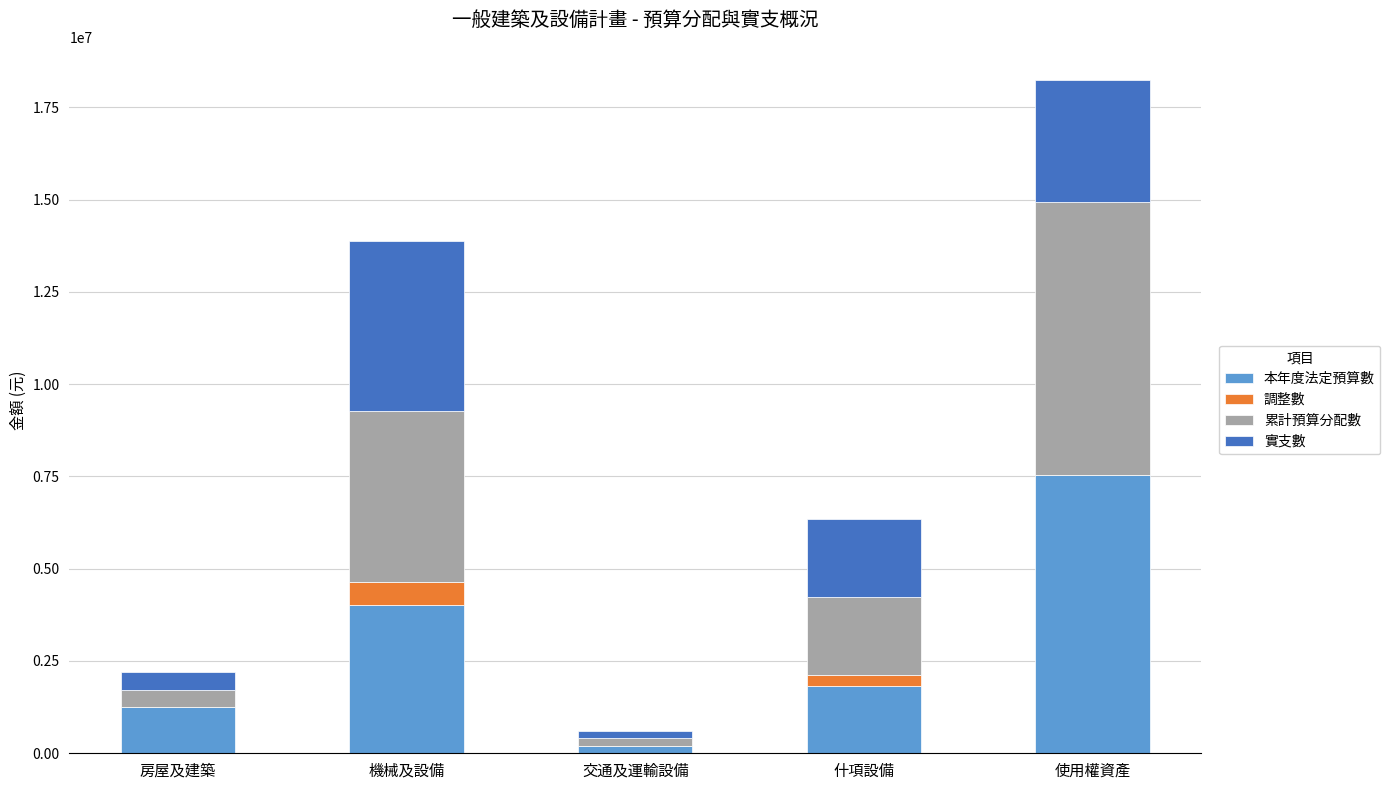

How many data points does each series have?

5